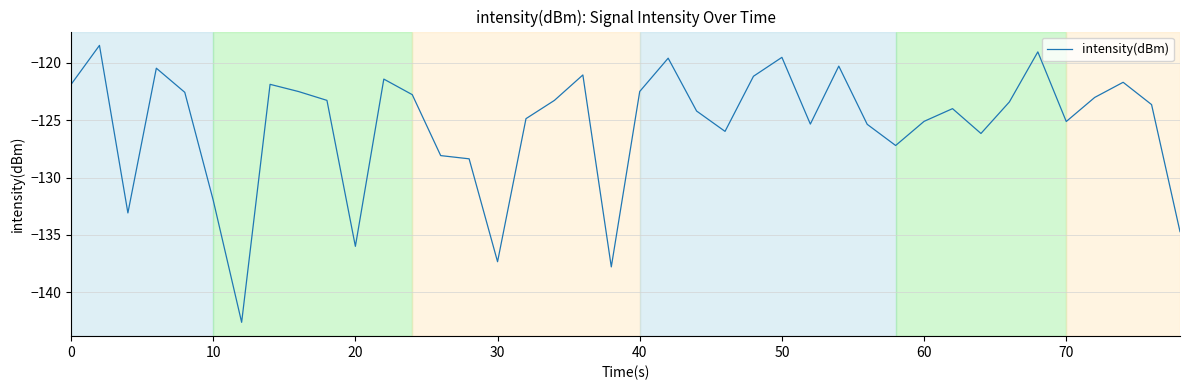

What is the maximum value shown in the chart?

-118.5